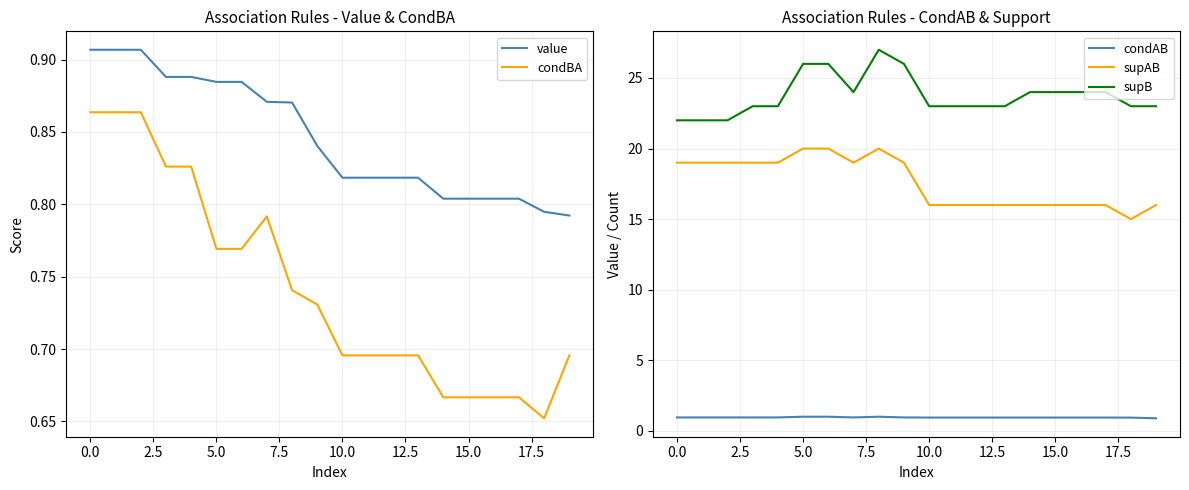

How many lines are shown in the chart?

5